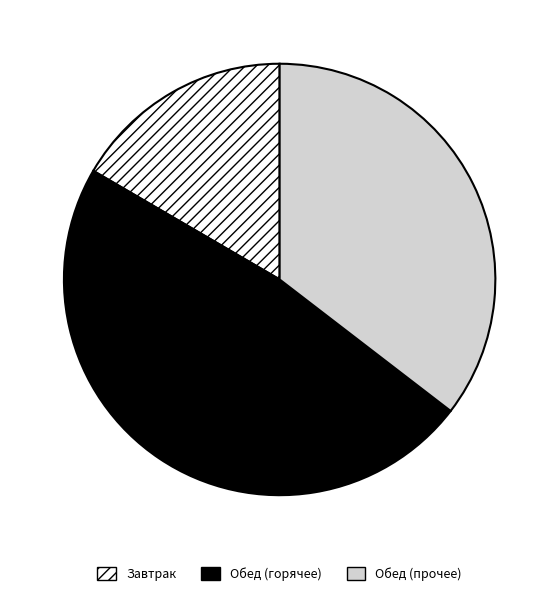

Does any single category account for the majority?

No